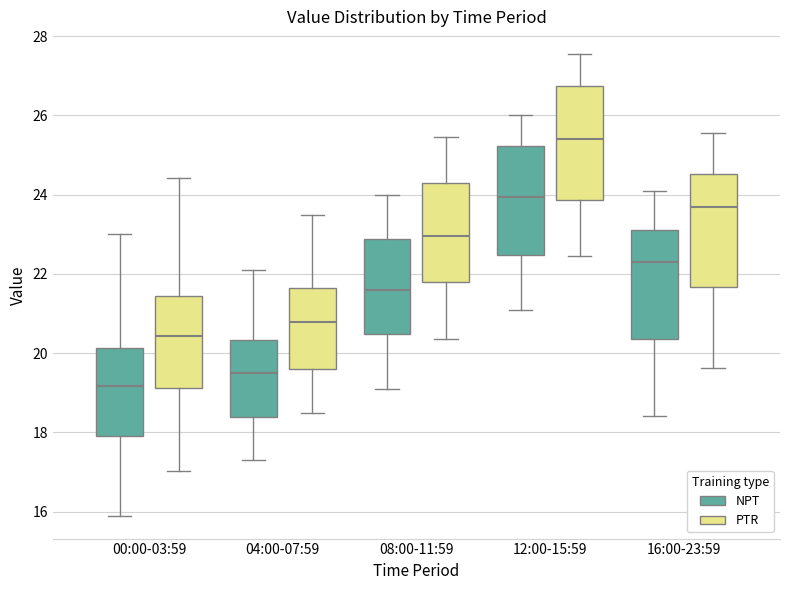

Where does the upper whisker of the box for 08:00-11:59 (PTR) end on the y-axis? The values are not printed on the chart, so give them approximately, as read against the axis.

25.4